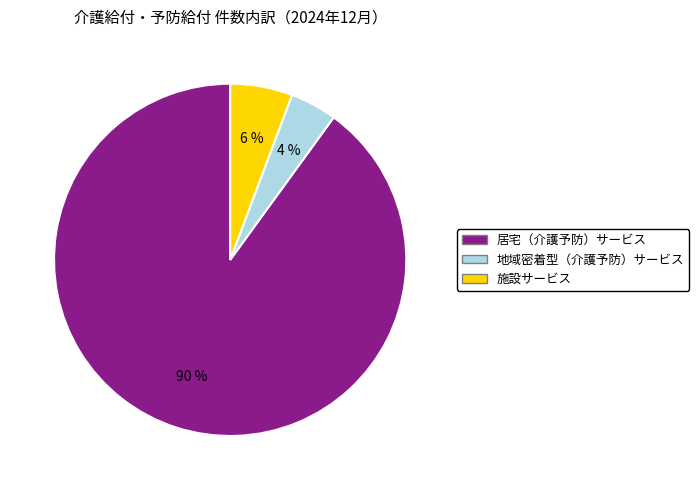

To the nearest percent, what percentage of the pie is 地域密着型（介護予防）サービス?

4%